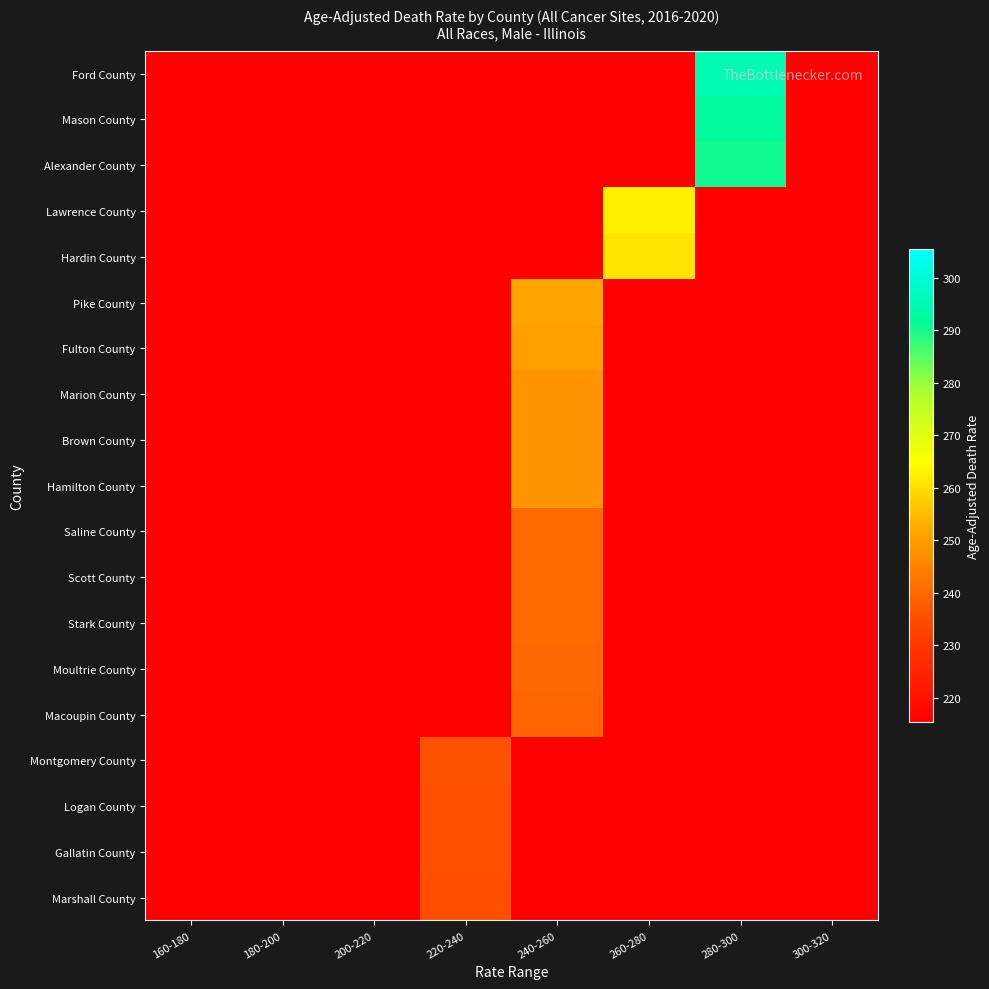

What is the total value across all series at 280-300?

4164.6